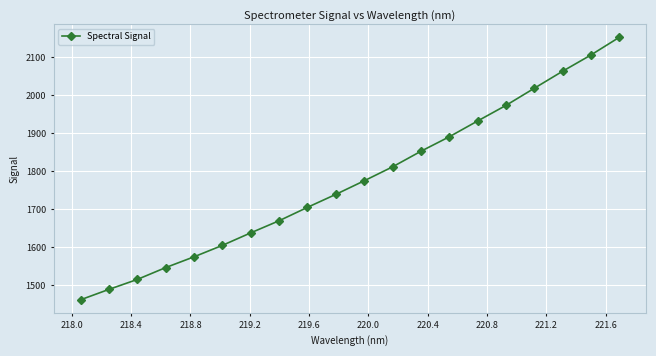

What is the difference between the maximum and minimum values?

690.6